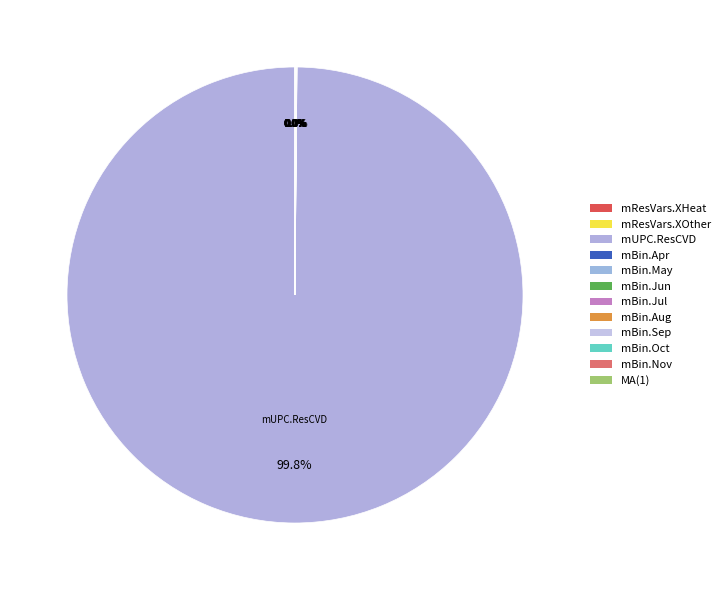

To the nearest percent, what is the difference between the largest and smallest slice percentages?

100%